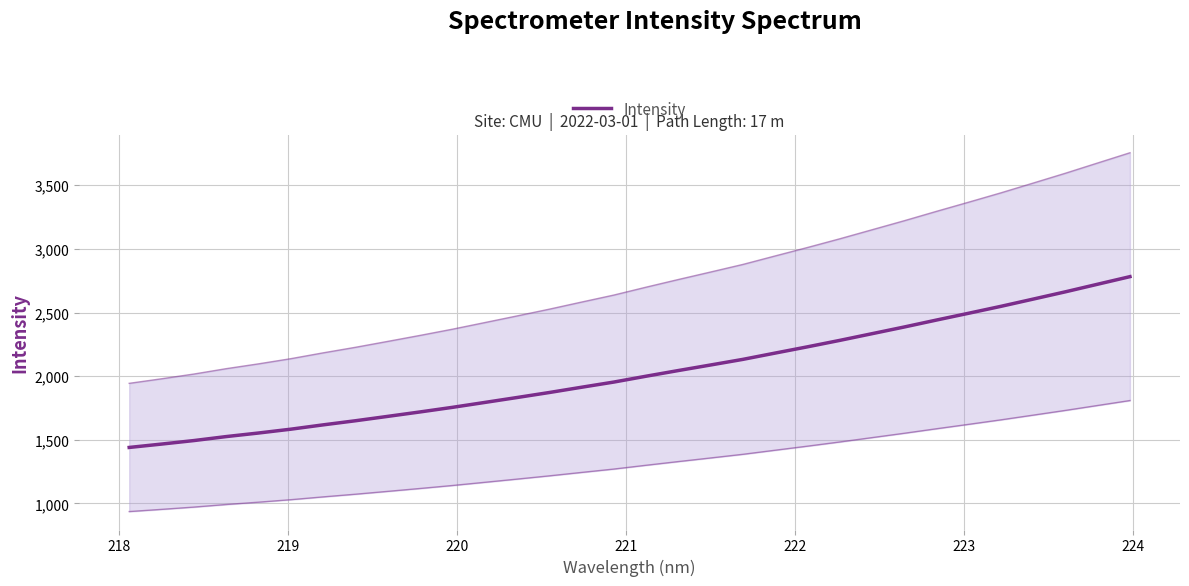

What is the difference between the maximum and minimum values?

1342.3